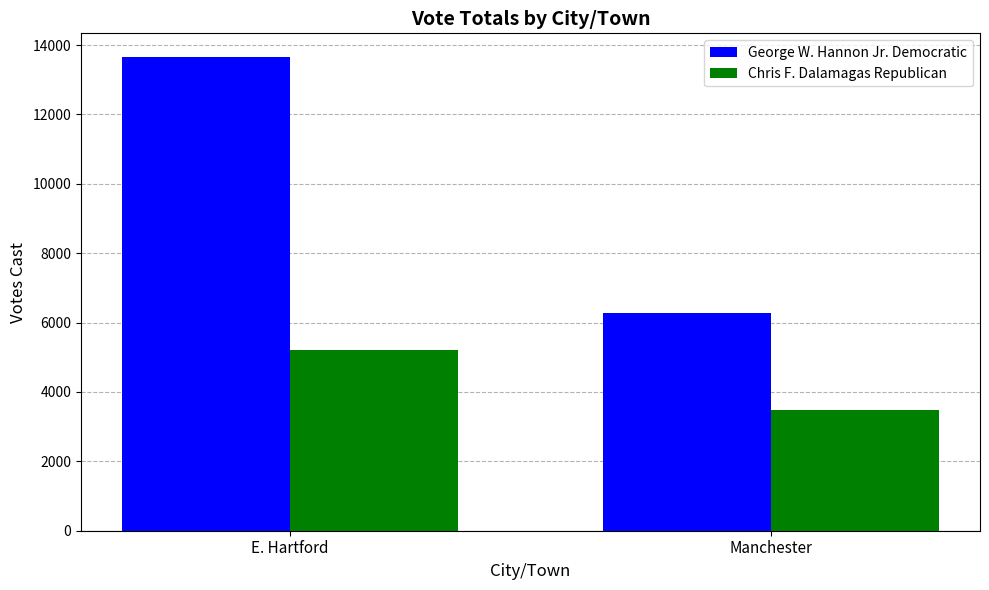

At how many categories does at least one series exceed 11422?

1